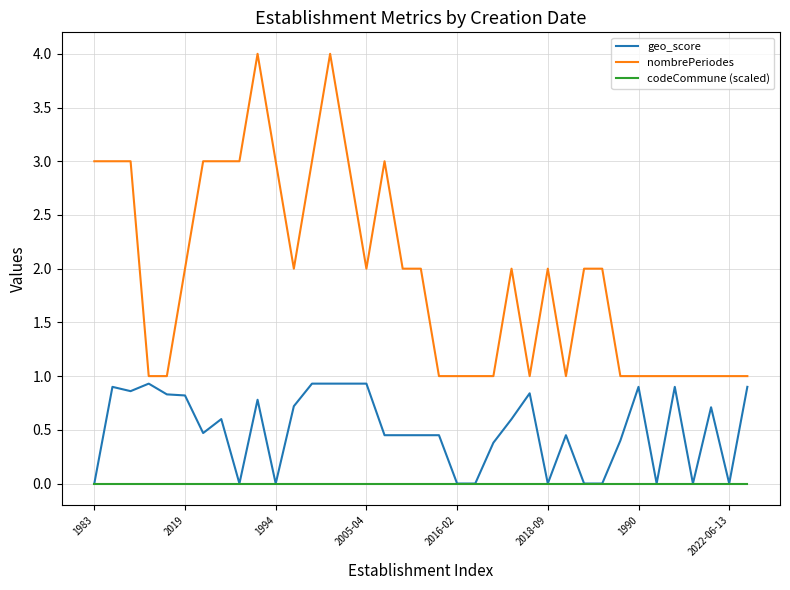

How many lines are shown in the chart?

3